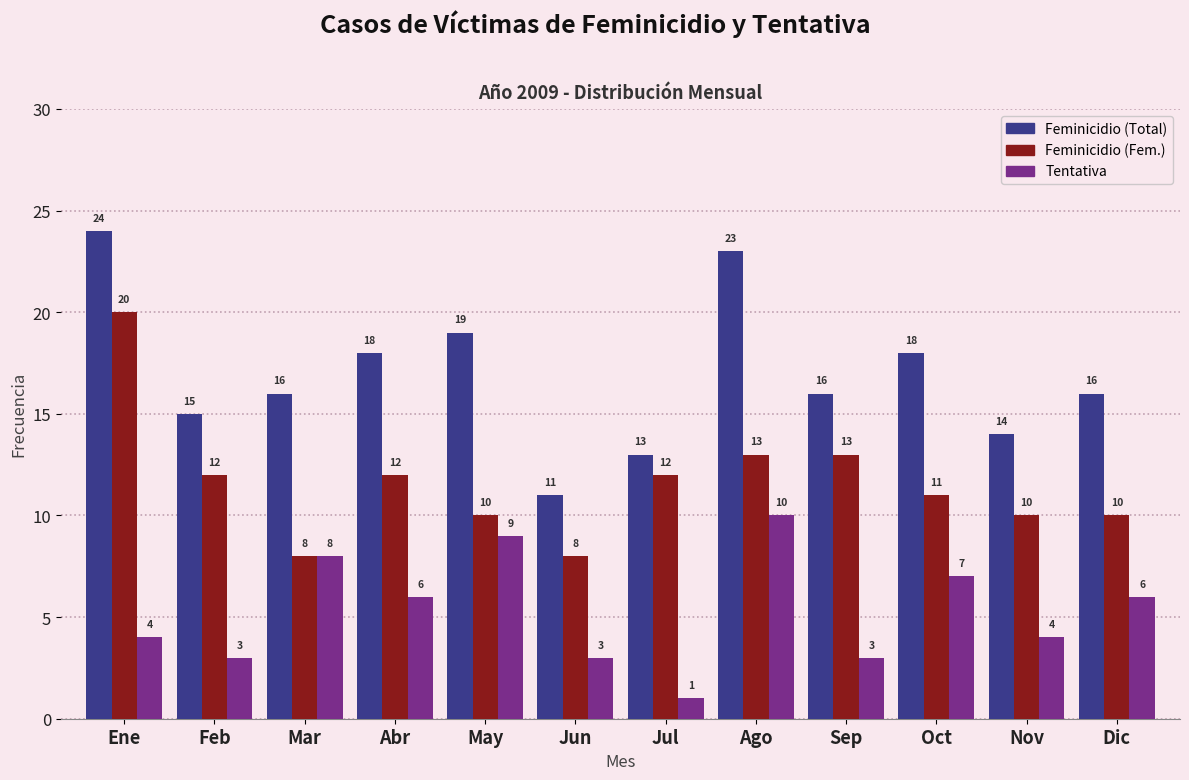

Reading left to right, list all the values displayed in this chart.

Feminicidio (Total): 24	15	16	18	19	11	13	23	16	18	14	16
Feminicidio (Fem.): 20	12	8	12	10	8	12	13	13	11	10	10
Tentativa: 4	3	8	6	9	3	1	10	3	7	4	6